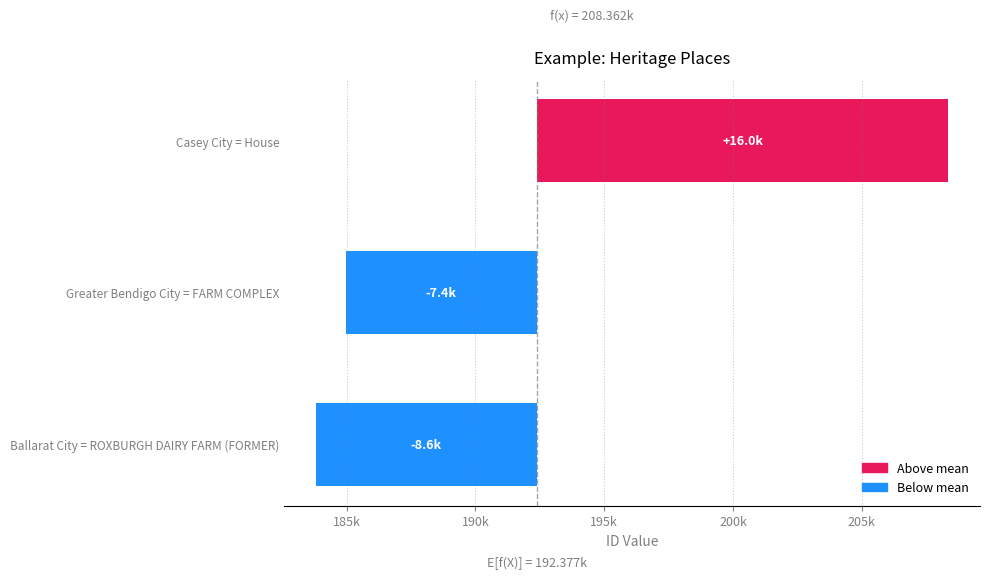

How many negative values are there?

2